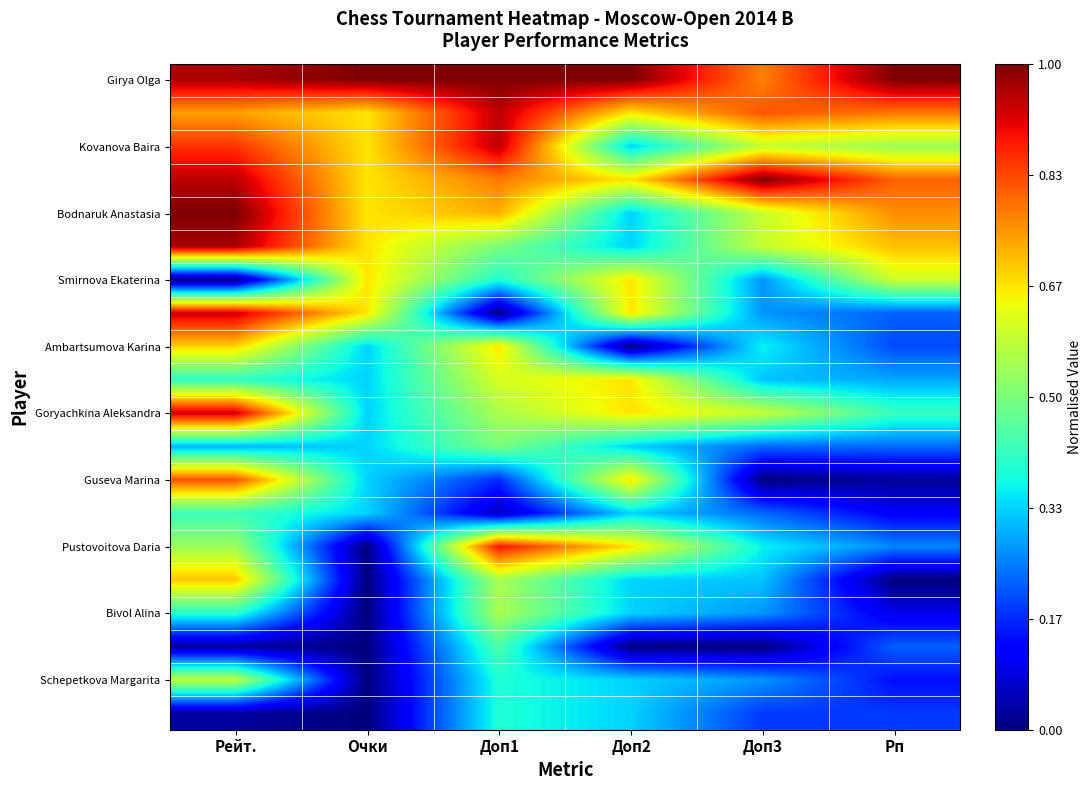

Count the number of categories in the chart.

6